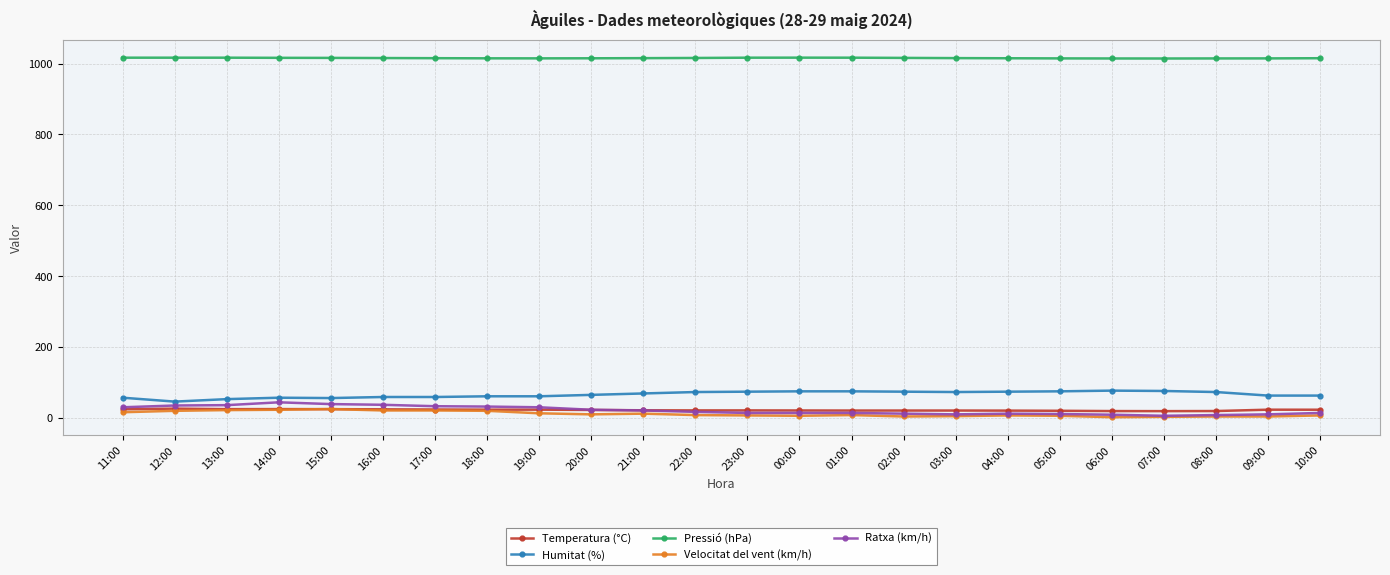

True or false: Pressió (hPa) and Velocitat del vent (km/h) intersect in this chart.

False